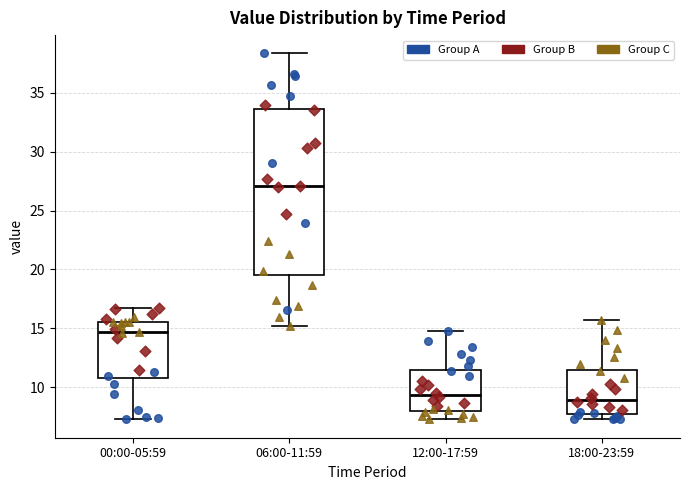

Which box has the highest median line?

06:00-11:59